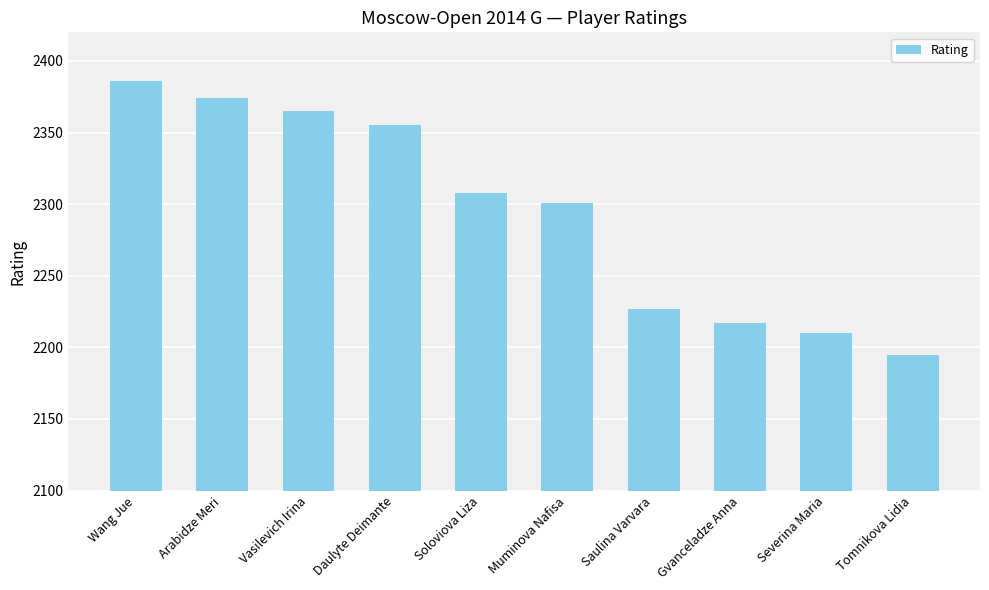

List the labels in order of value, largest first.

Wang Jue, Arabidze Meri, Vasilevich Irina, Daulyte Deimante, Soloviova Liza, Muminova Nafisa, Saulina Varvara, Gvanceladze Anna, Severina Maria, Tomnikova Lidia